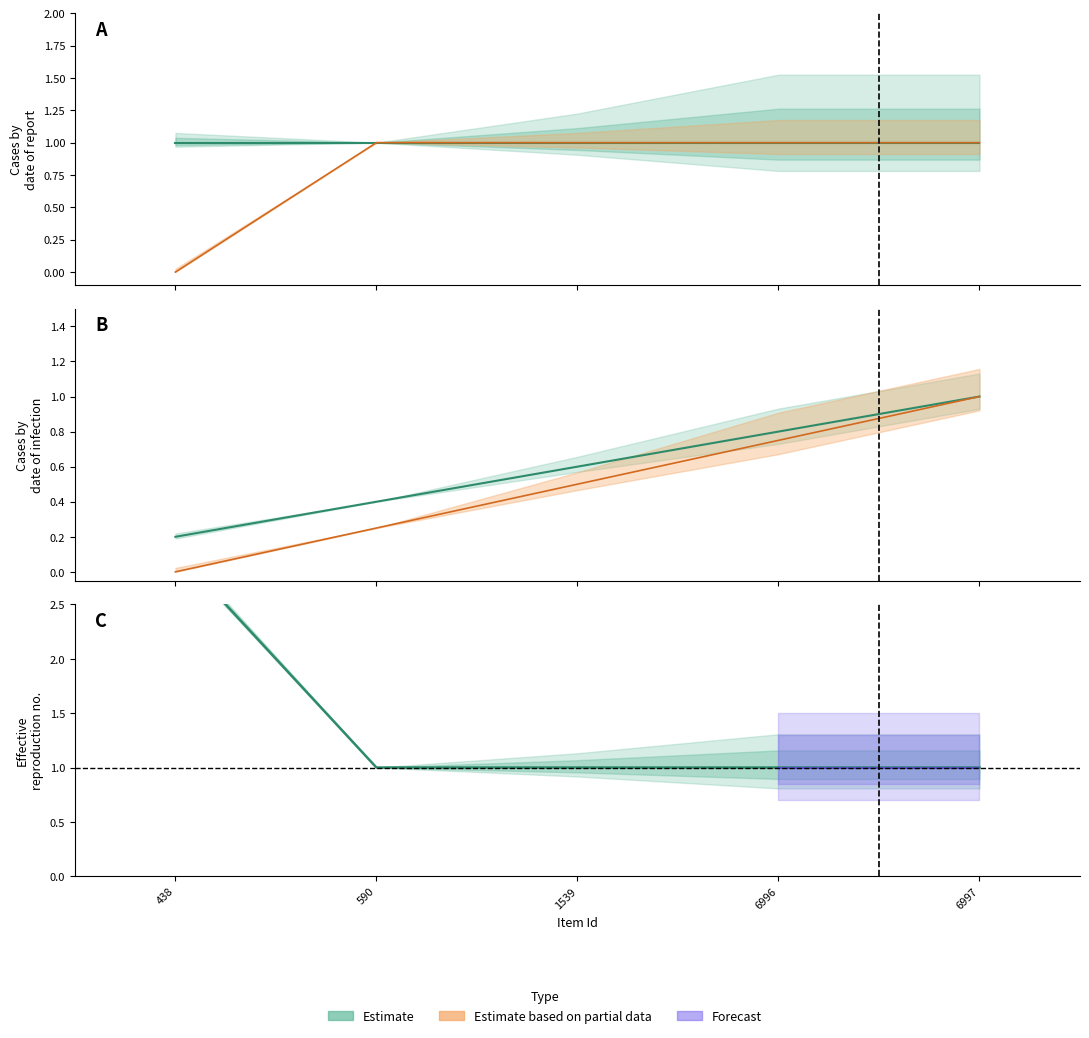

Reading left to right, extract all data points from this chart.

438=0	590=1	1539=1	6996=1	6997=1